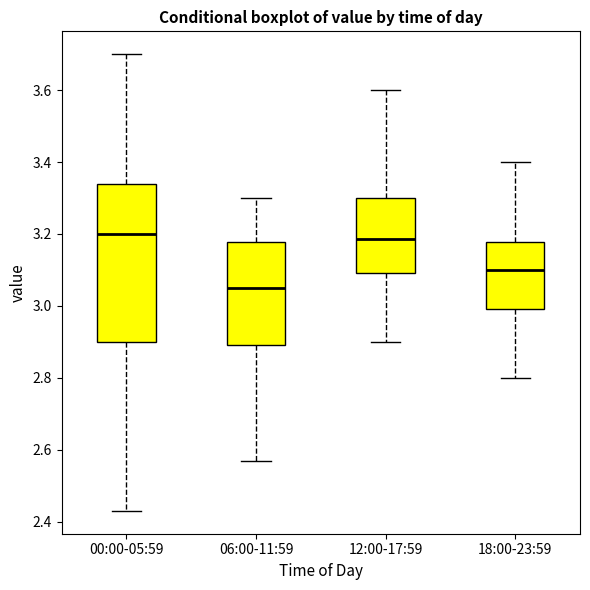

Where is the upper edge of the box for 18:00-23:59 on the y-axis? The values are not printed on the chart, so give them approximately, as read against the axis.

3.18